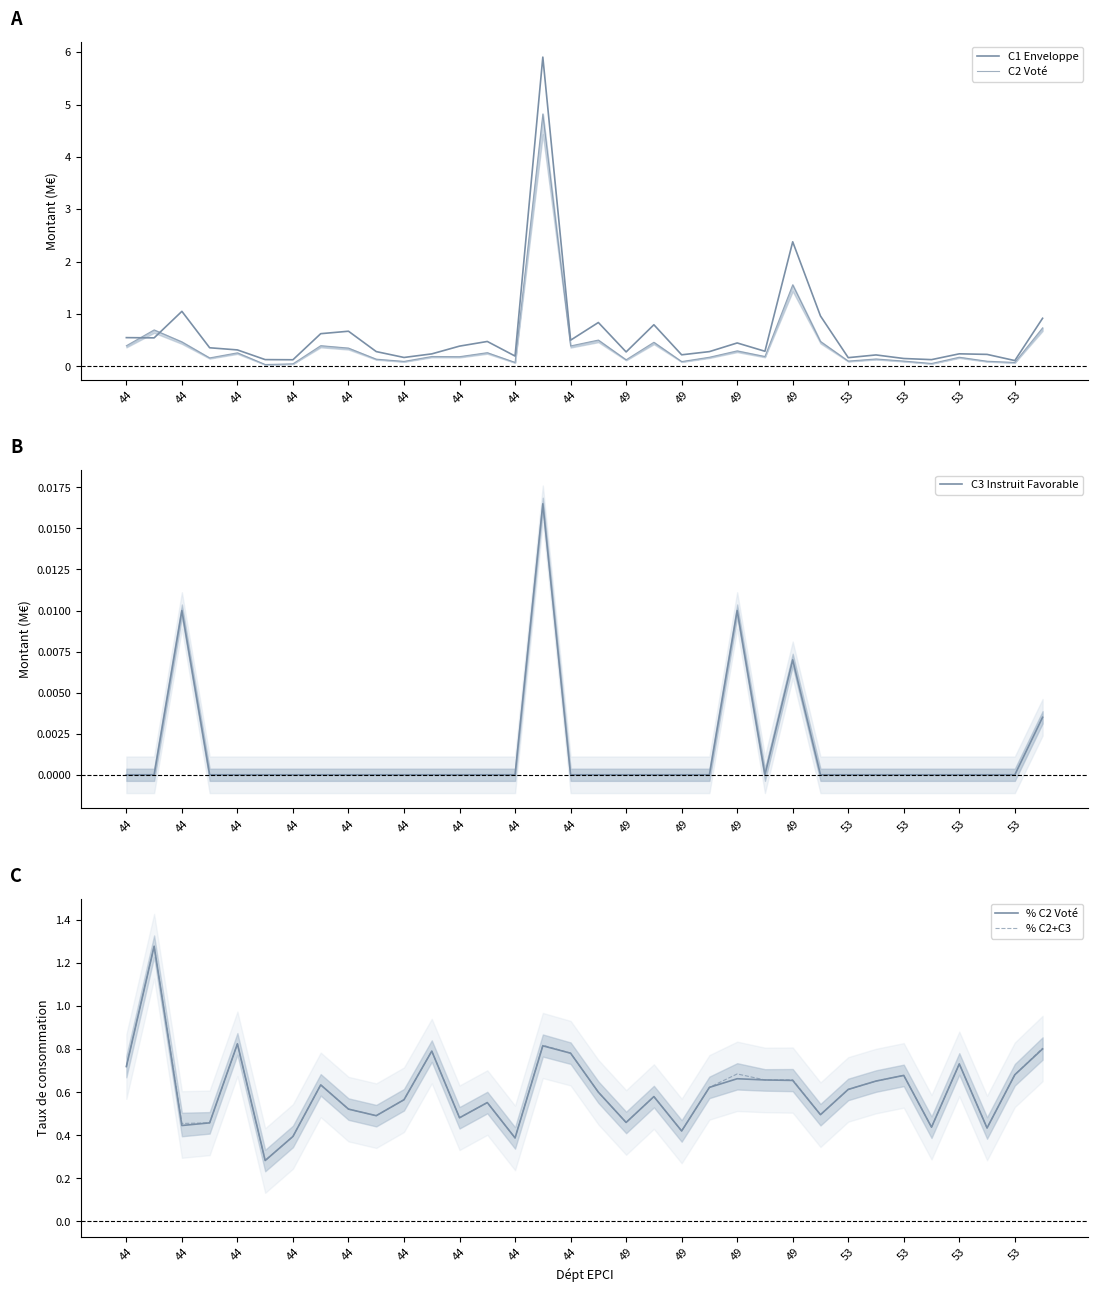

What is the value of the % C2 Voté point at the 1st from the left?

0.7